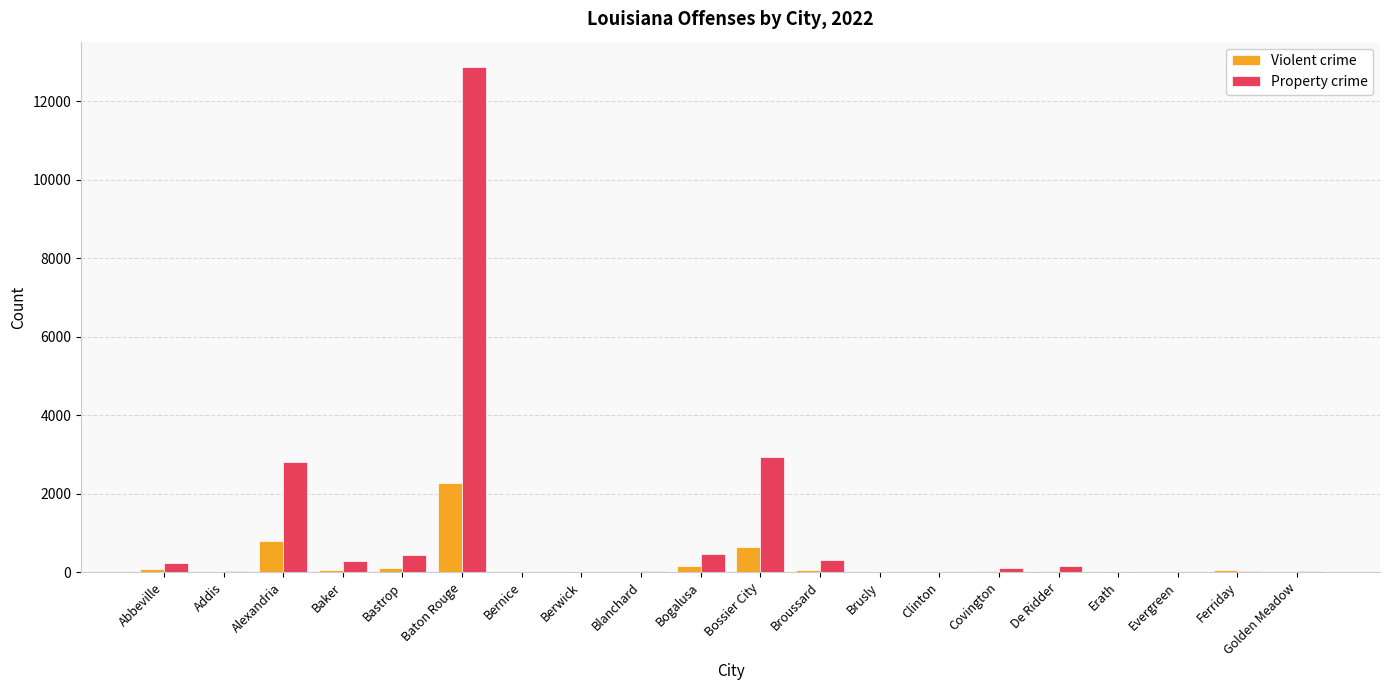

True or false: Property crime has a value of 465 at Bogalusa.

True